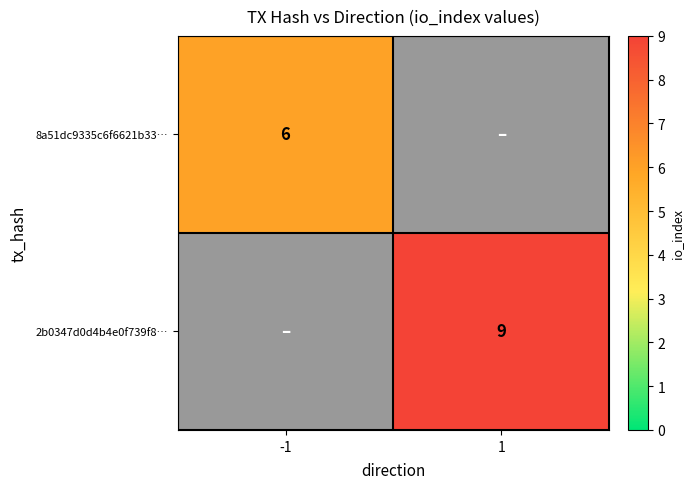

Which has a higher value, 1 or -1?

-1